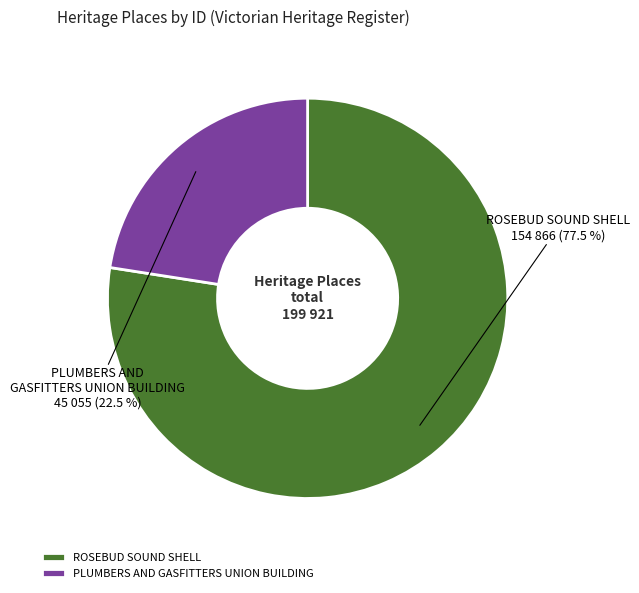

Which slice is the smallest?

PLUMBERS AND GASFITTERS UNION BUILDING